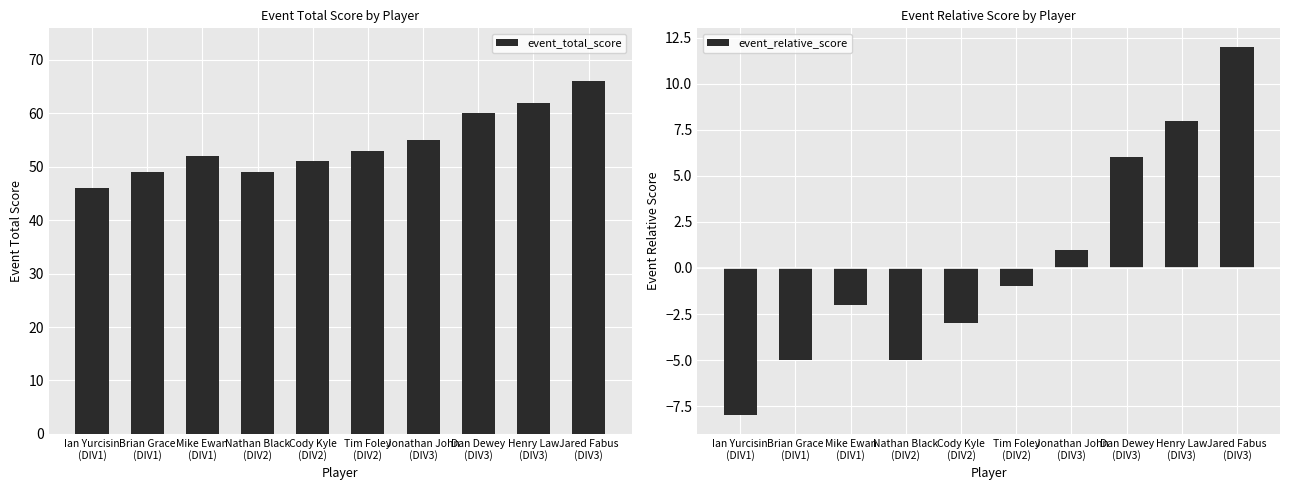

Rank the series at Jared Fabus
(DIV3) from highest to lowest value.

event_total_score, event_relative_score